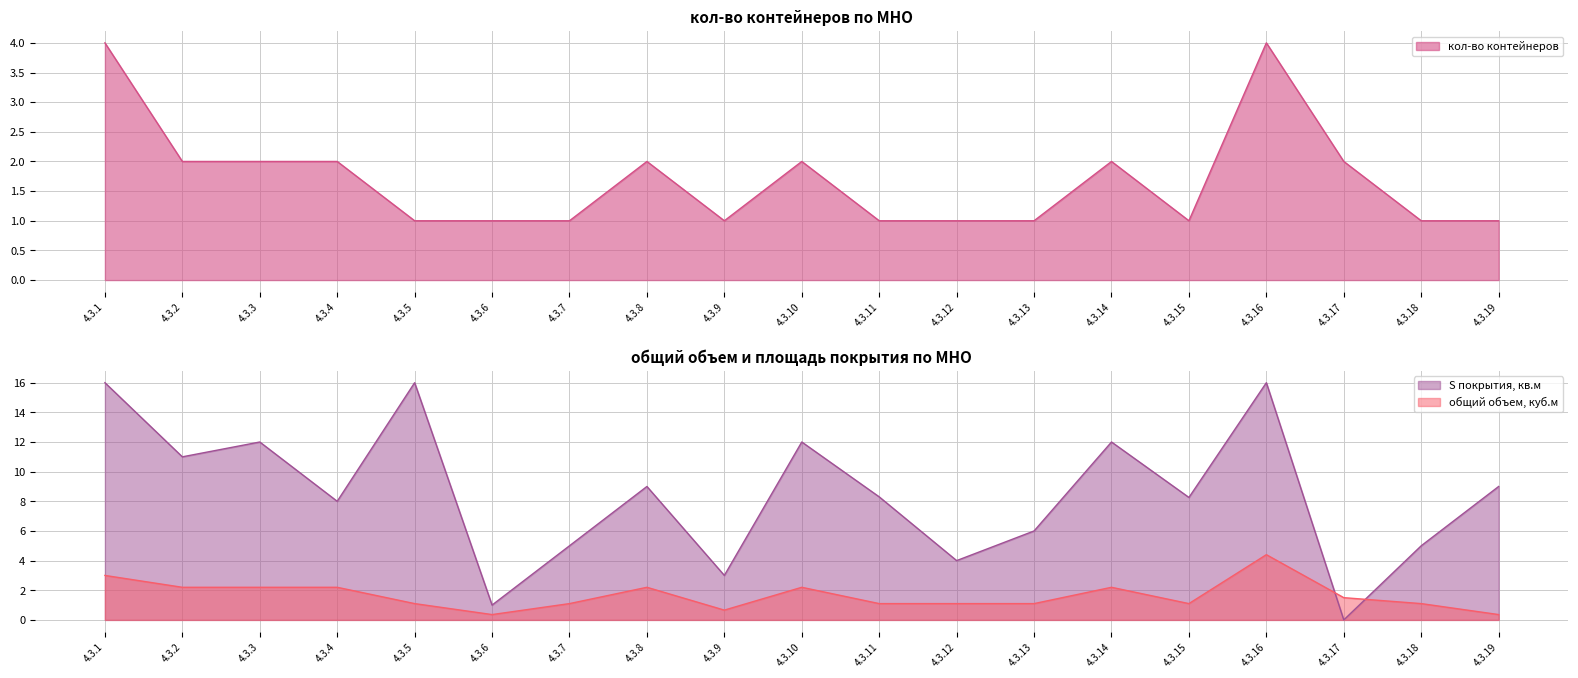

How many data points in S покрытия кв.м are above 8?

11